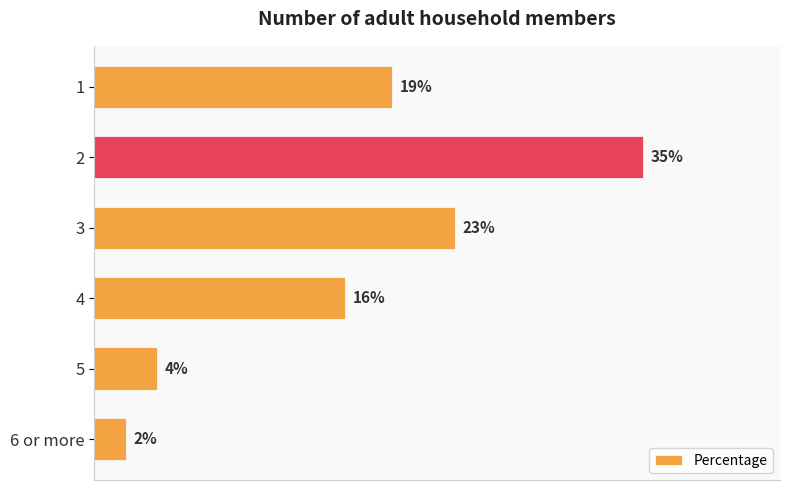

Which label corresponds to the smallest value in the chart?

6 or more